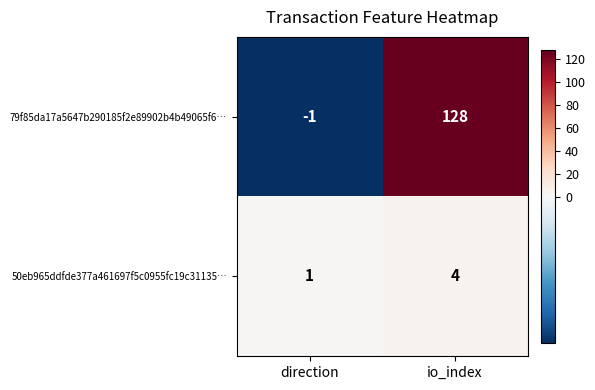

Reading left to right, what are all the values shown in this chart?

79f85da17a5647b290185f2e89902b4b49065f6…: direction=-1	io_index=128
50eb965ddfde377a461697f5c0955fc19c31135…: direction=1	io_index=4